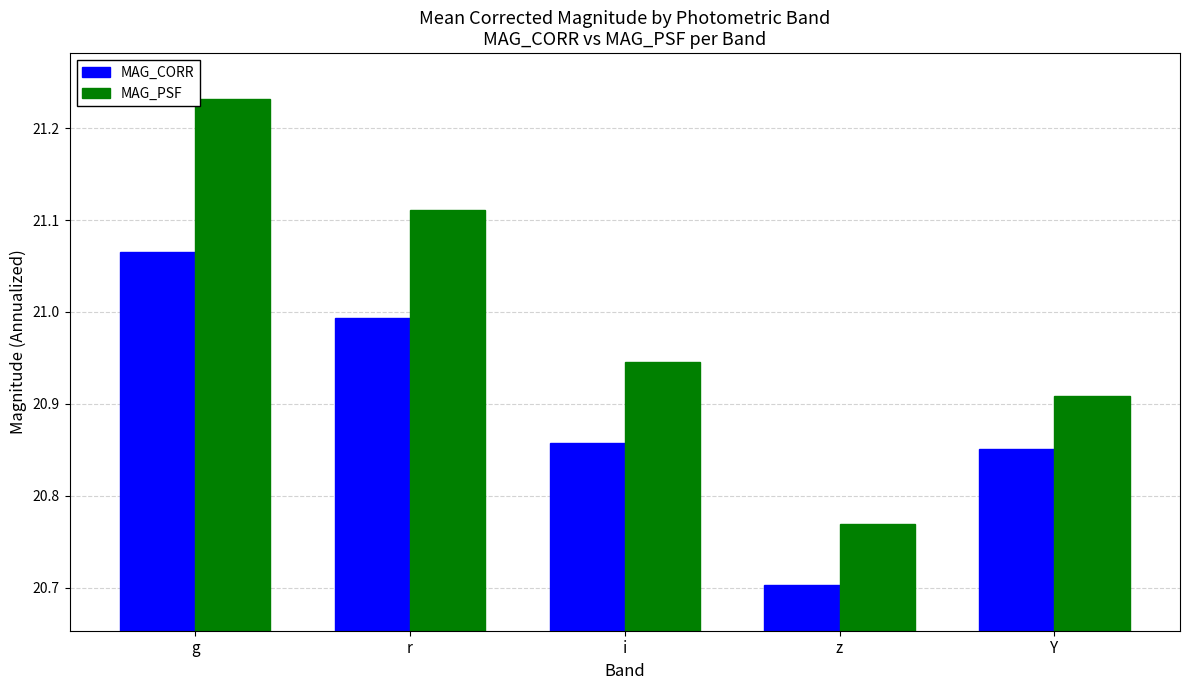

What are all the series names shown in the legend?

MAG_CORR, MAG_PSF